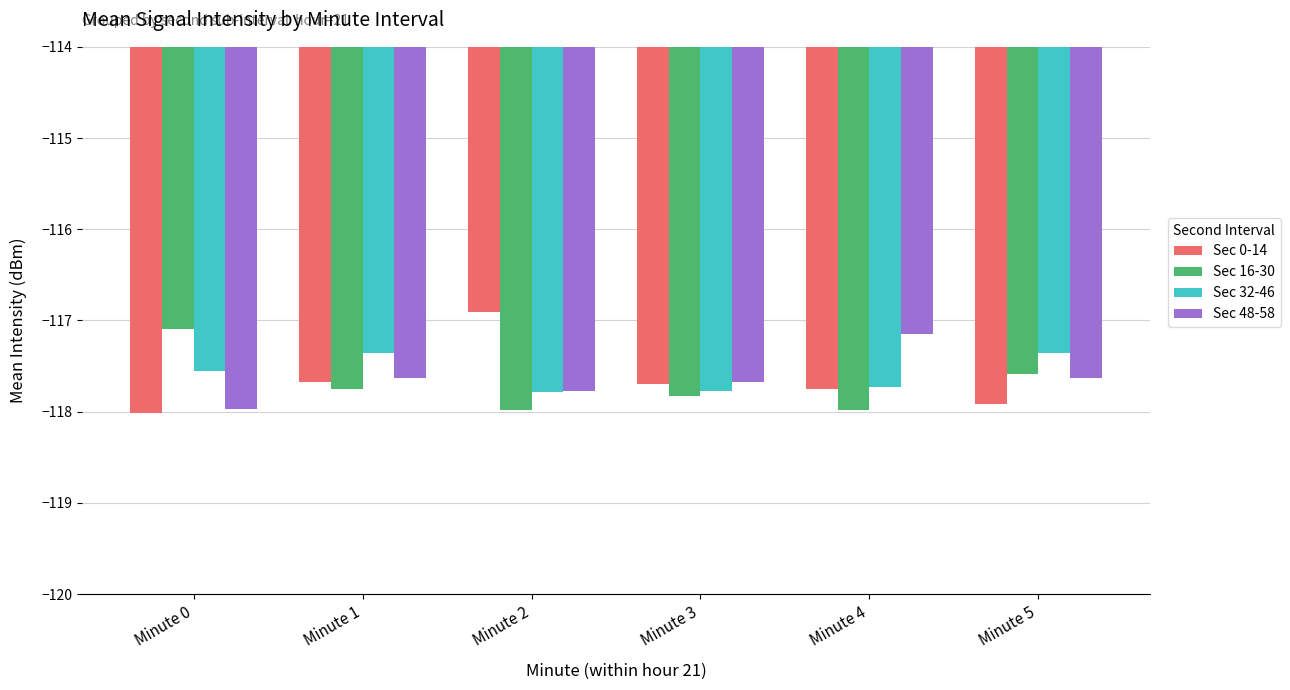

Is it true that Sec 32-46 equals -37.3 at Minute 0?

False